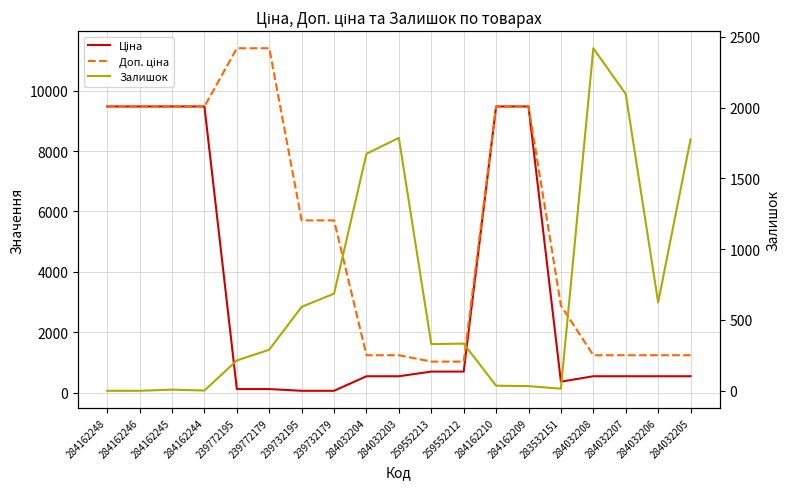

How many data points does each series have?

19